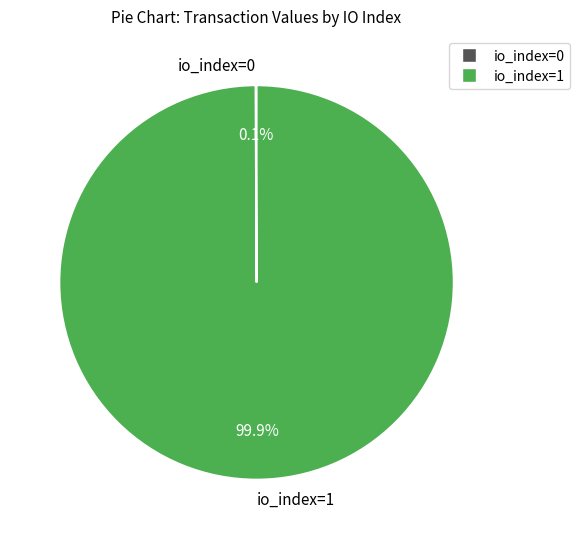

How much of the chart is everything except io_index=1?

0.1%